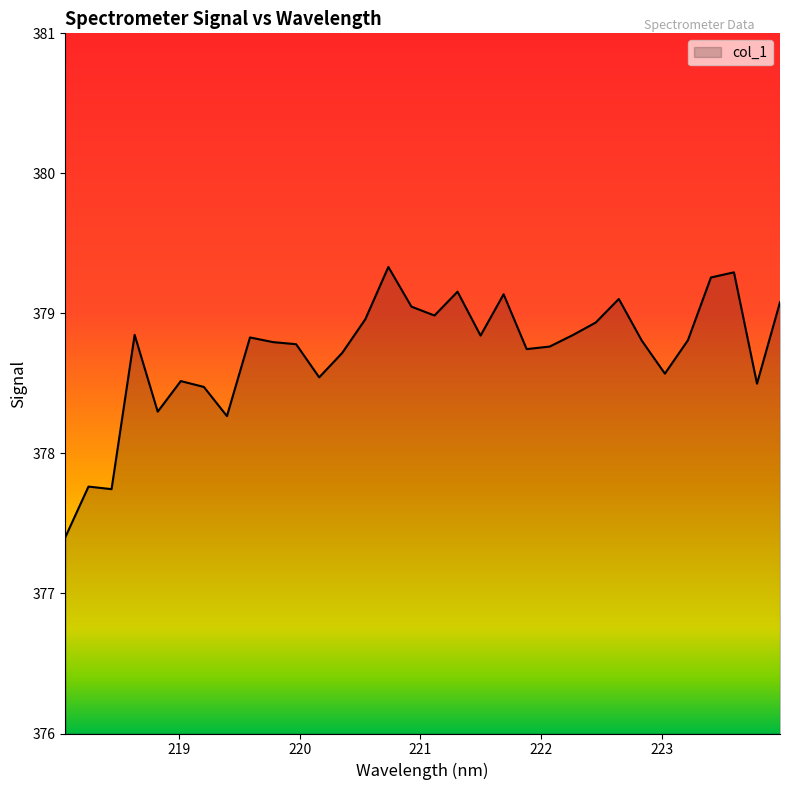

What is the smallest value displayed?

377.4